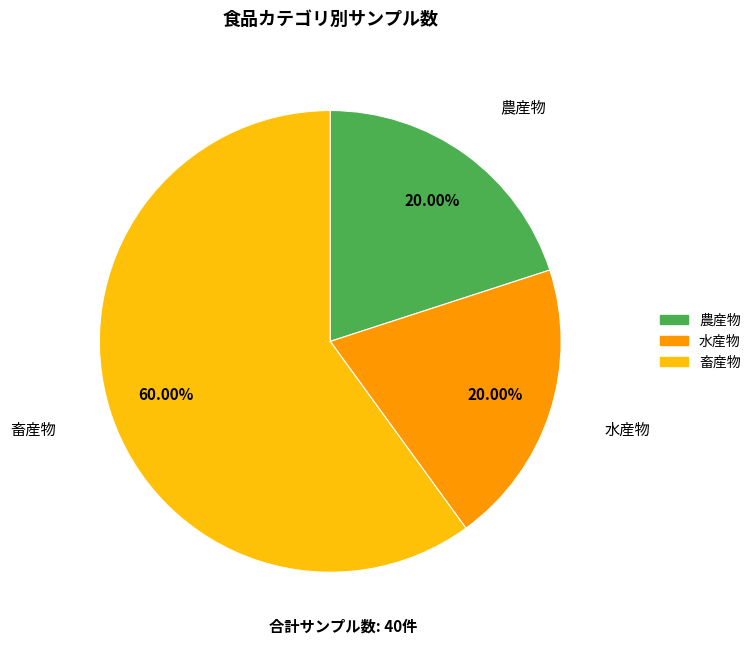

To the nearest percent, what is the difference between the 農産物 and 畜産物 slice percentages?

40%